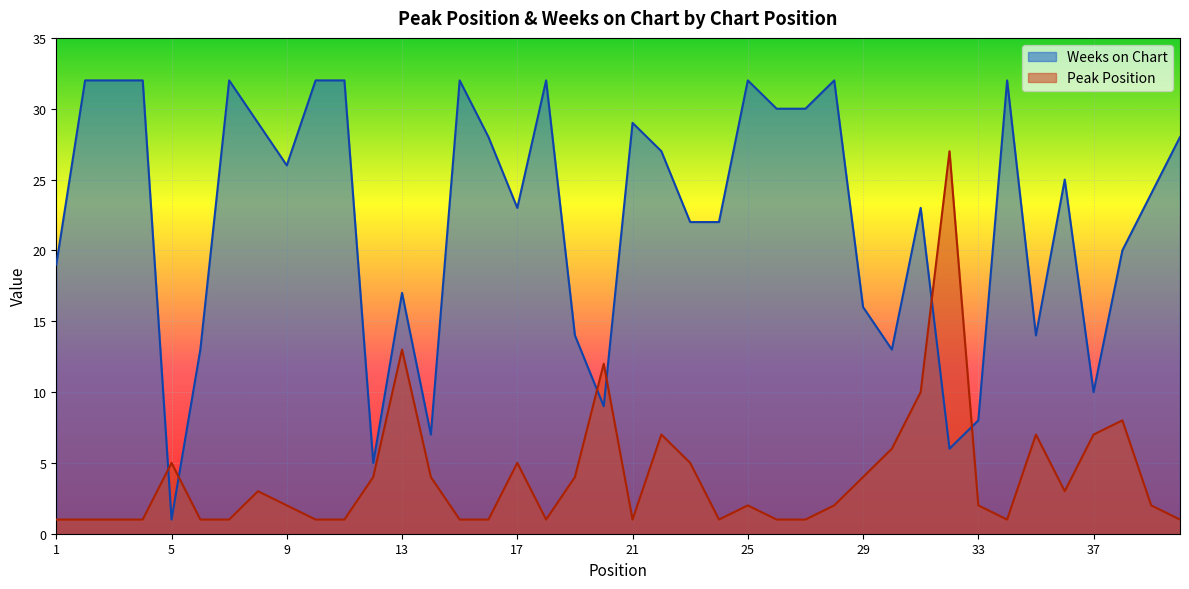

Reading right to left, list all the values displayed in this chart.

Peak Position: 40=1	39=2	38=8	37=7	36=3	35=7	34=1	33=2	32=27	31=10	30=6	29=4	28=2	27=1	26=1	25=2	24=1	23=5	22=7	21=1	20=12	19=4	18=1	17=5	16=1	15=1	14=4	13=13	12=4	11=1	10=1	9=2	8=3	7=1	6=1	5=5	4=1	3=1	2=1	1=1
Weeks on Chart: 40=28	39=24	38=20	37=10	36=25	35=14	34=32	33=8	32=6	31=23	30=13	29=16	28=32	27=30	26=30	25=32	24=22	23=22	22=27	21=29	20=9	19=14	18=32	17=23	16=28	15=32	14=7	13=17	12=5	11=32	10=32	9=26	8=29	7=32	6=13	5=1	4=32	3=32	2=32	1=19